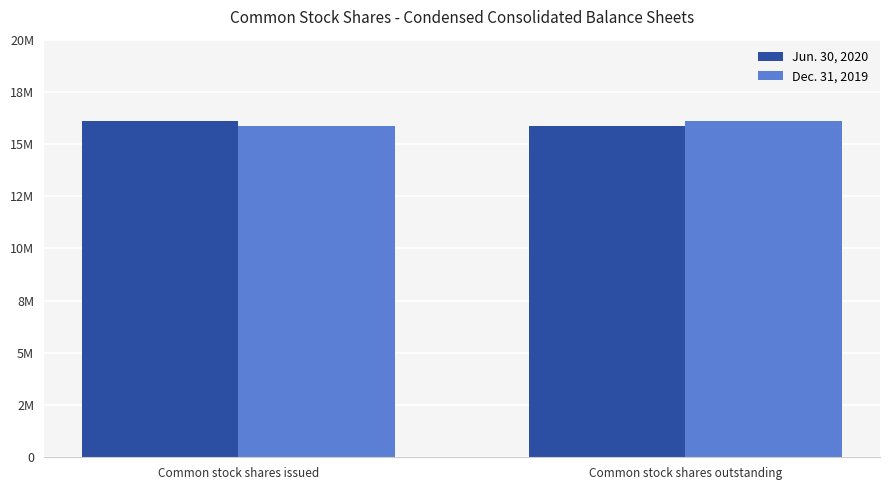

Are the bars horizontal?

No